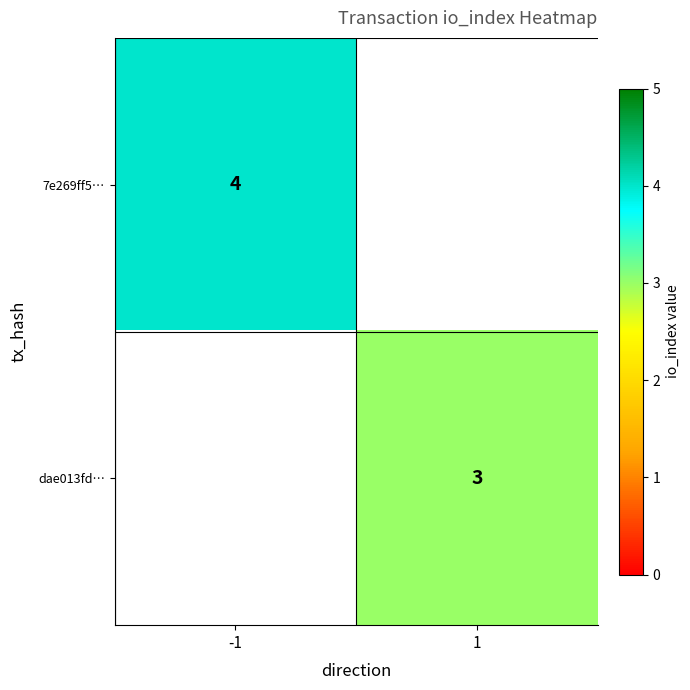

The 7e269ff5… series shows 4 at -1. True or false?

True